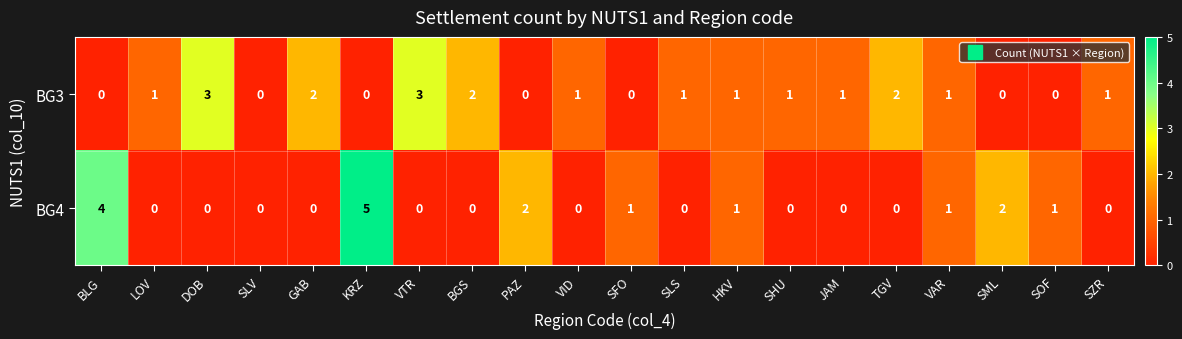

Count the BG3 values in the range 0 to 2.

18